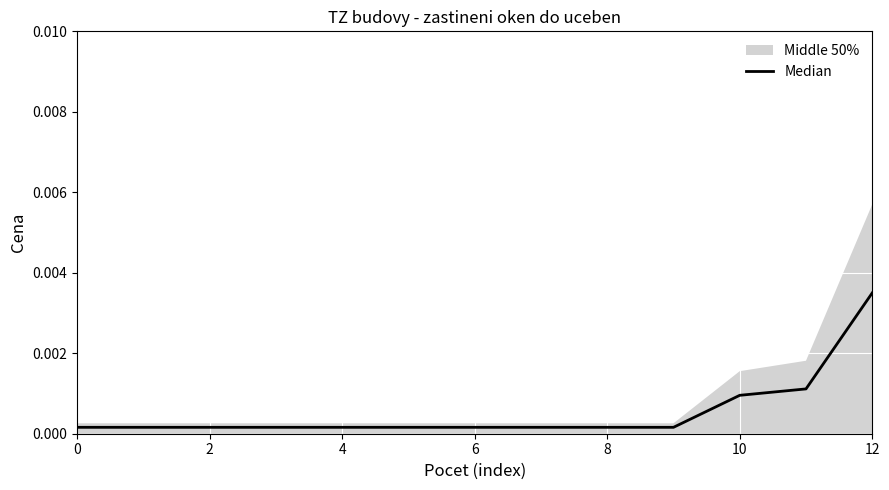

How many categories are shown in the chart?

13